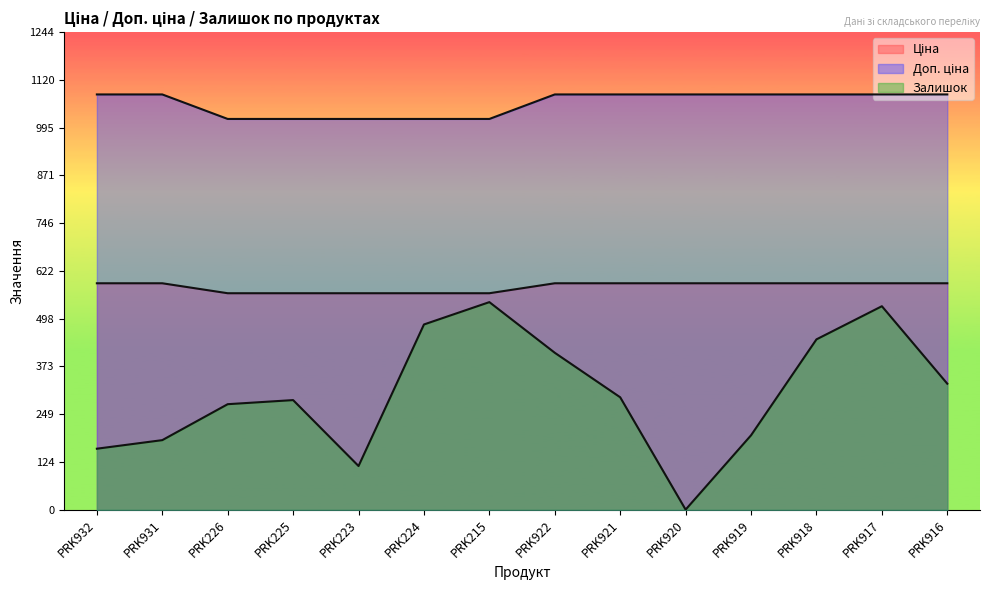

What position from the left is PRK224?

6